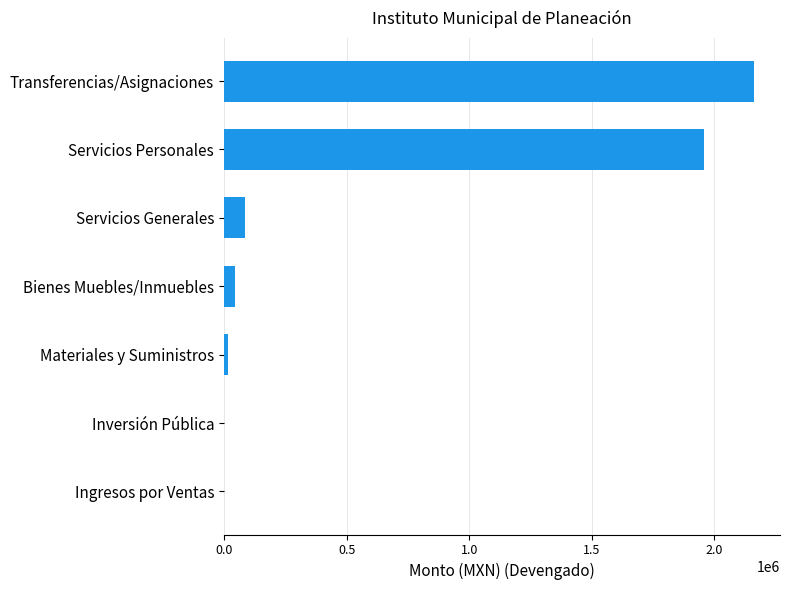

Which has a higher value, Transferencias/Asignaciones or Servicios Personales?

Transferencias/Asignaciones